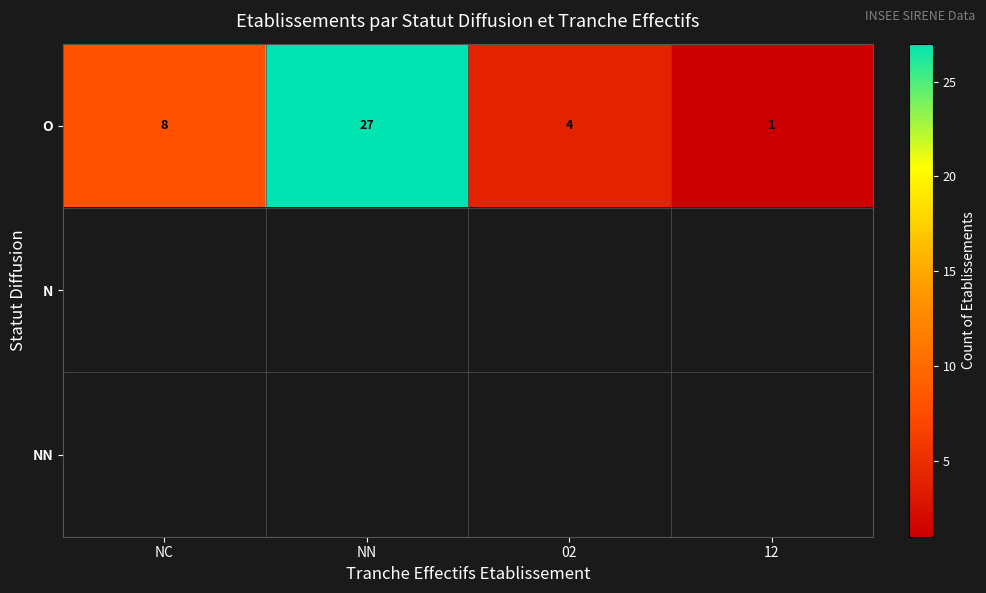

Between NC and 02, which is larger?

NC